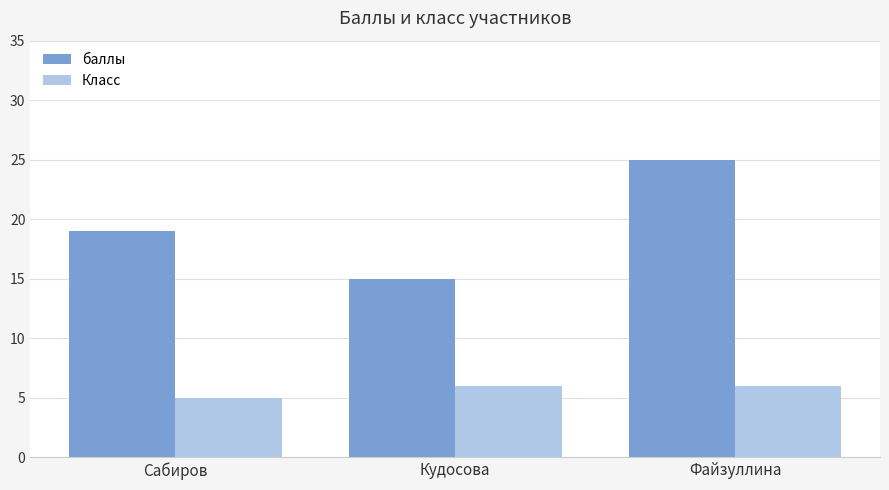

At Сабиров, list the series in order from largest to smallest.

баллы, Класс